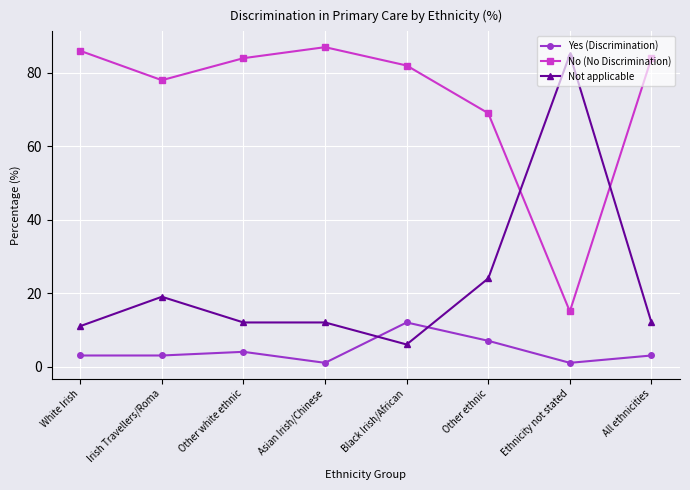

How many data points does each series have?

8